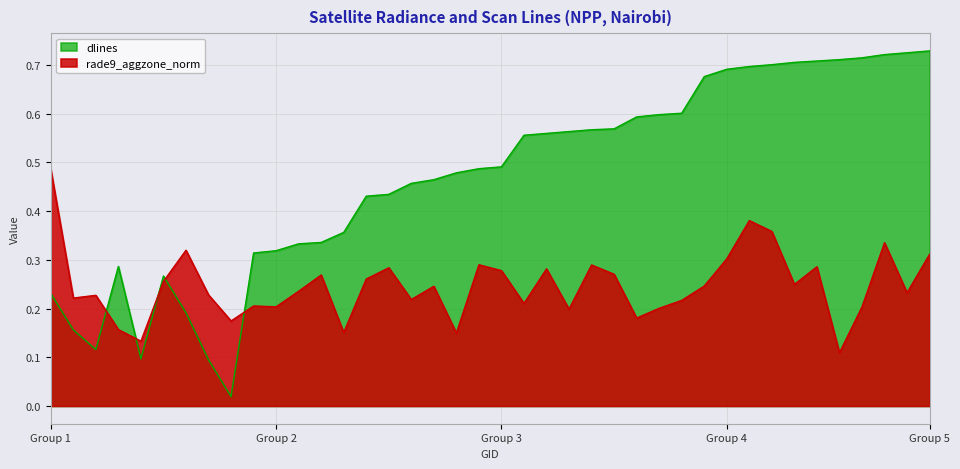

Does the chart display data point markers on the line(s)?

No